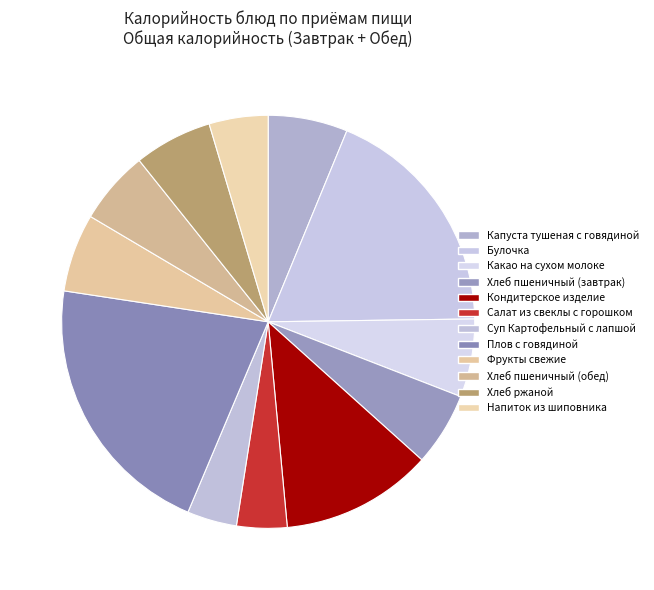

Which slice is the smallest?

Суп Картофельный с лапшой